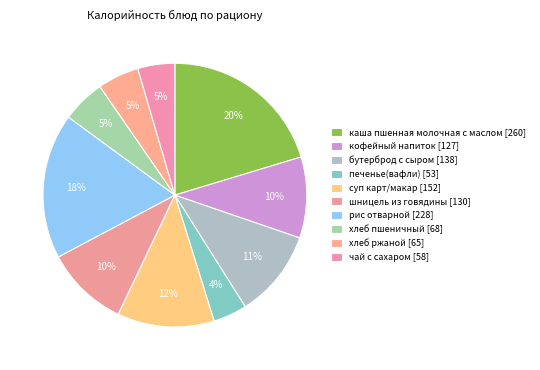

How many slices are in this pie chart?

10